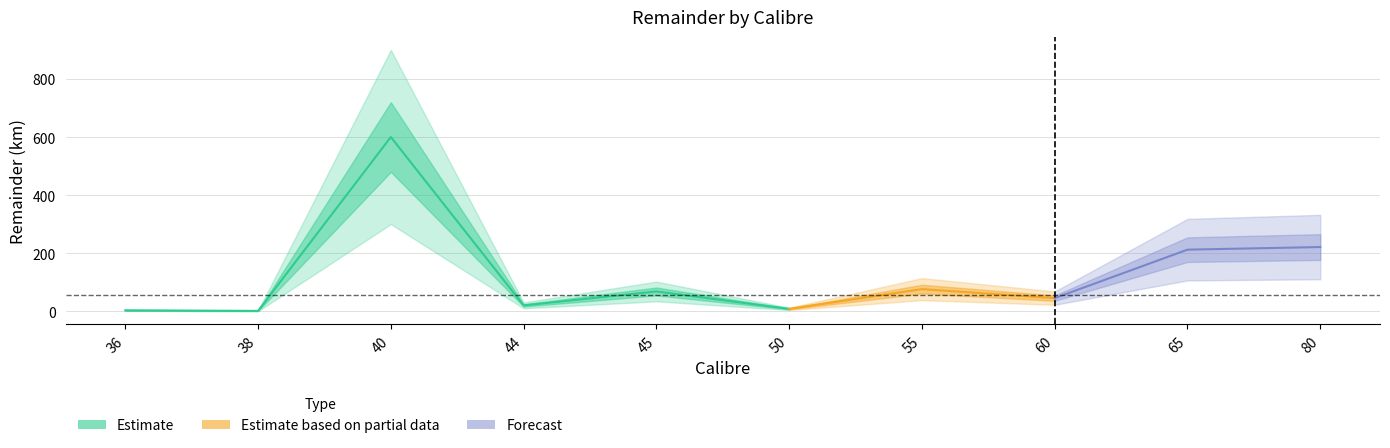

What is the sum of the Calibre values at 36 and 50?

86